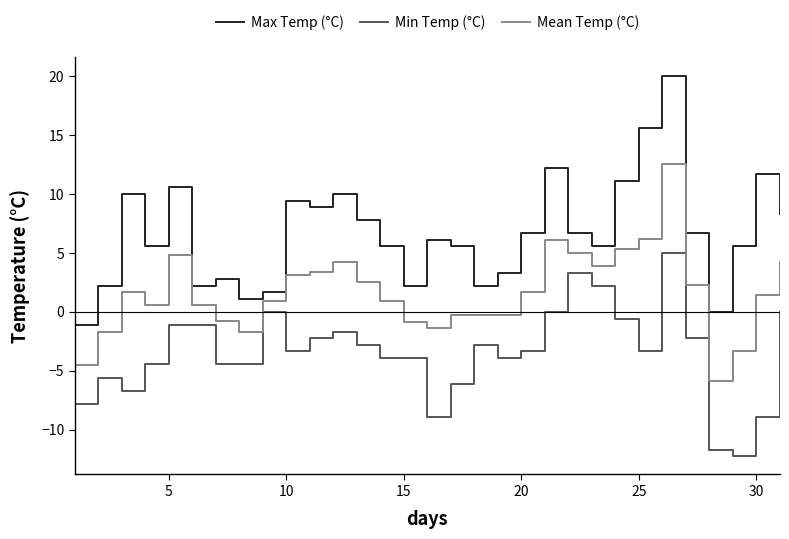

What is the smallest value displayed?

-12.2